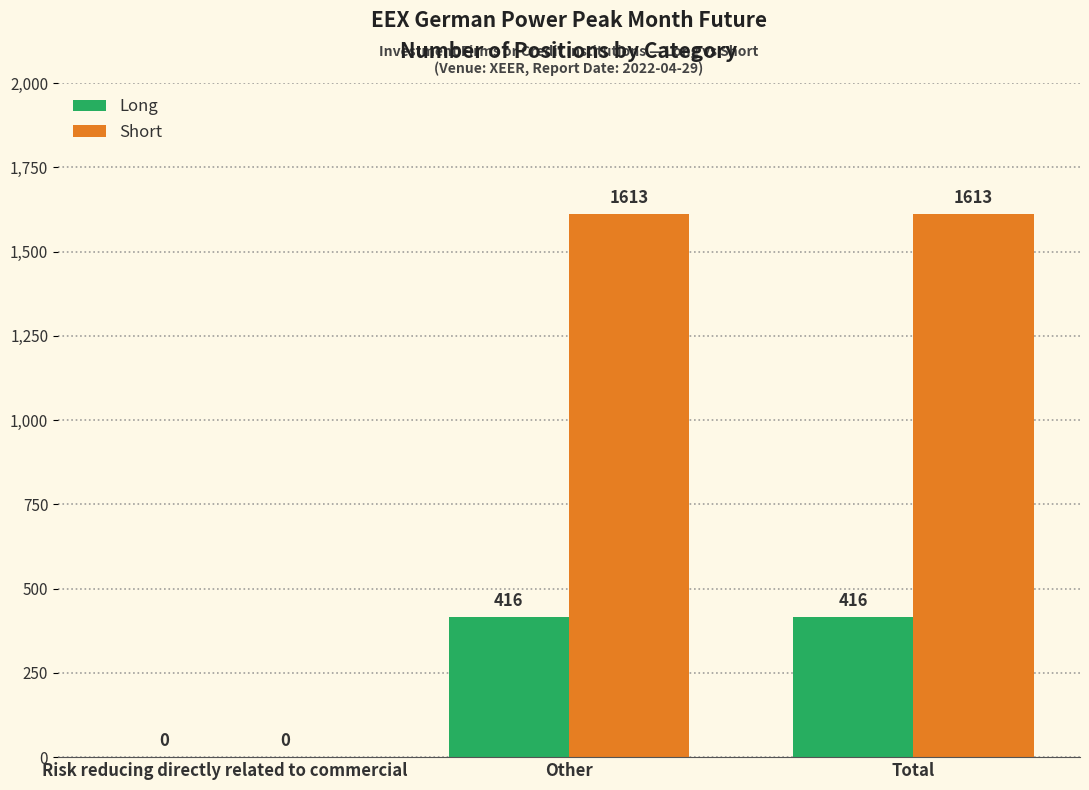

What are all the series names shown in the legend?

Long, Short